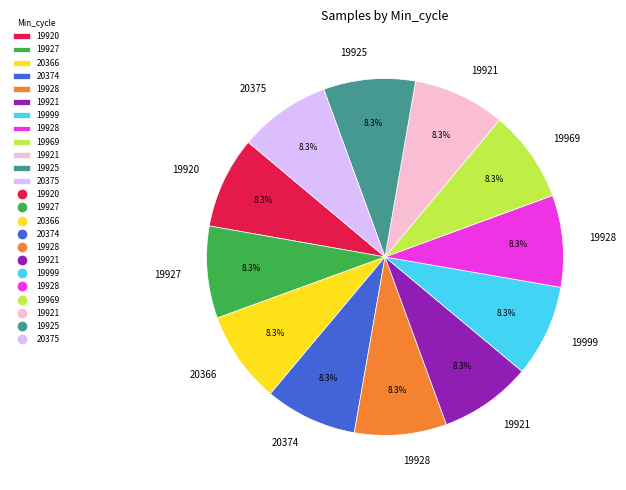

Does any single category account for the majority?

No